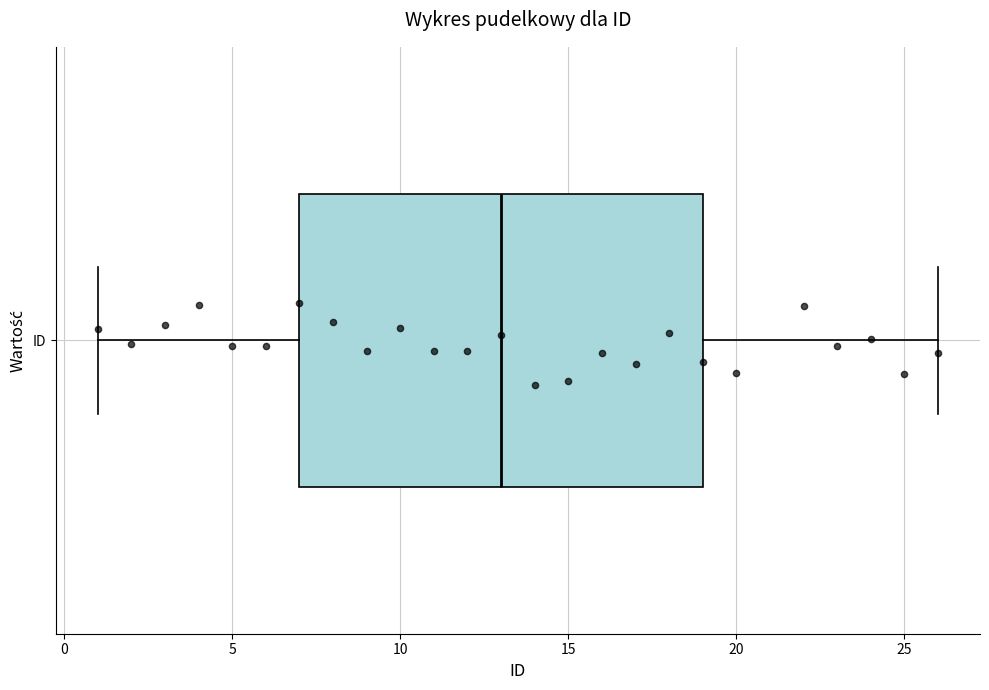

Transcribe this box plot: give where the median line is, the range the box spans, and where the two whiskers end, as read against the x-axis. The values are not printed on the chart, so give them approximately, as read against the axis.

median 13, box 7 to 19, whiskers 1 to 26